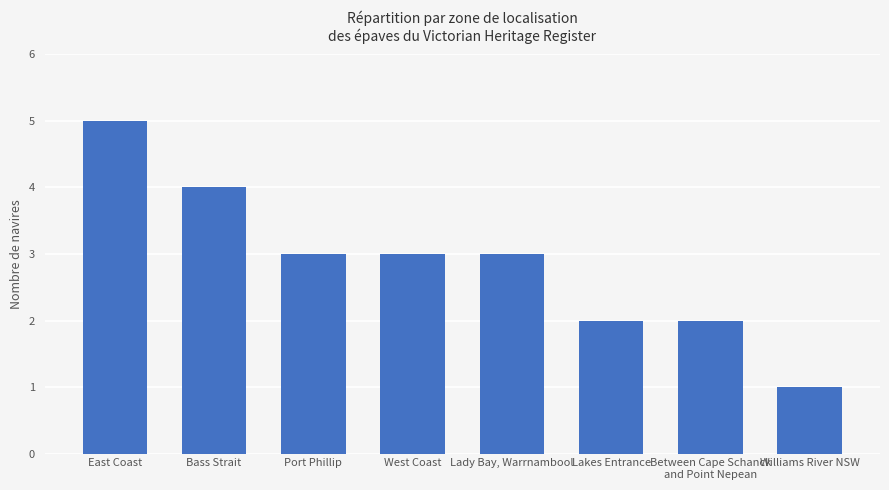

What is the label of the 2nd bar from the left?

Bass Strait